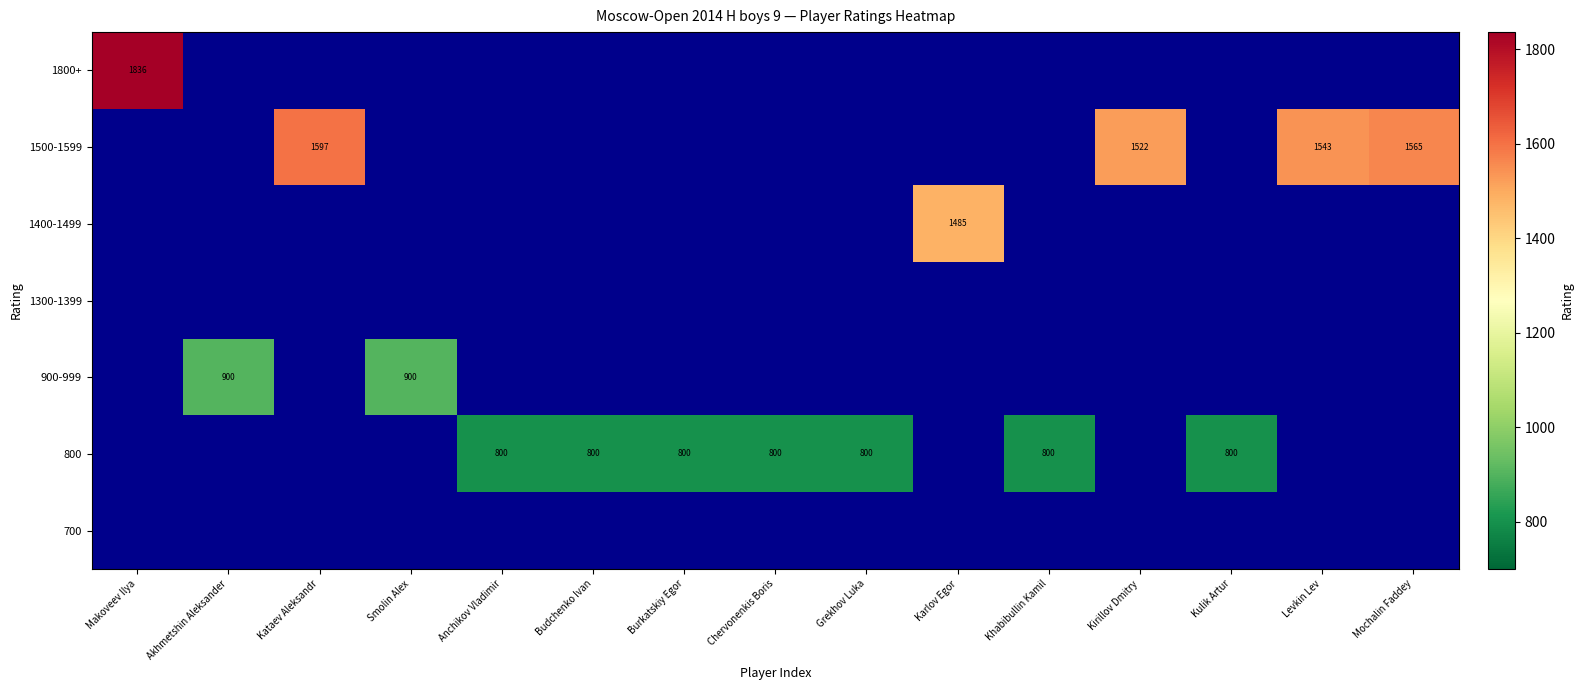

True or false: 800 has a value of 800 at Chervonenkis Boris.

True